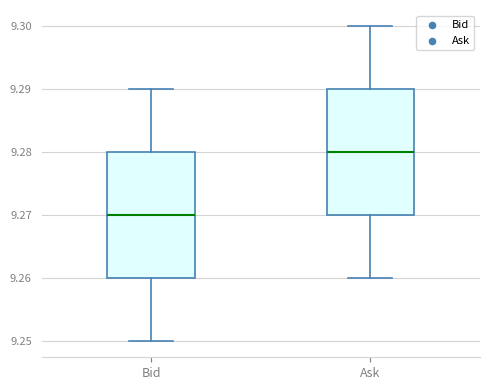

Where does the median line of the box for Ask sit on the y-axis? The values are not printed on the chart, so give them approximately, as read against the axis.

9.28